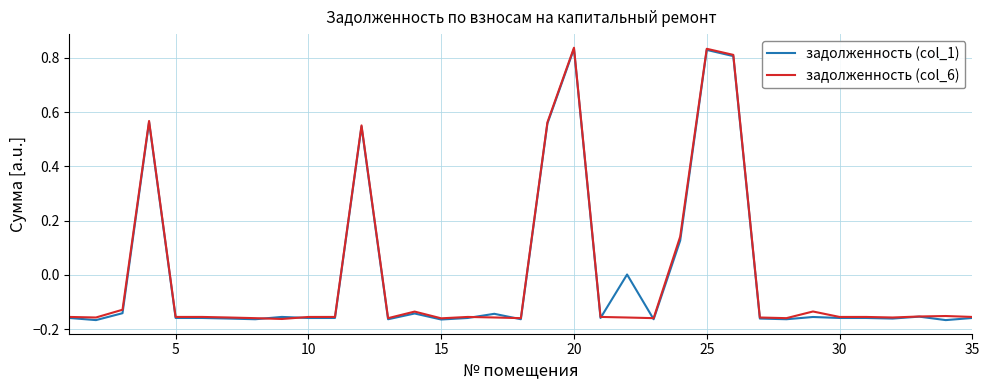

Does the chart display data point markers on the line(s)?

No